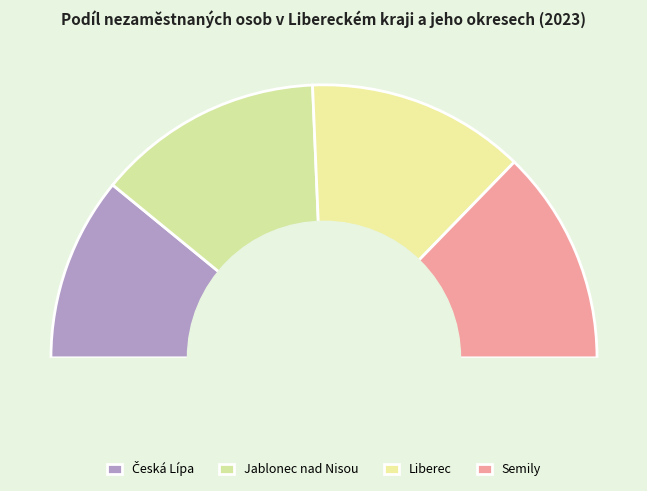

How much of the chart is everything except Česká Lípa?

78.2%